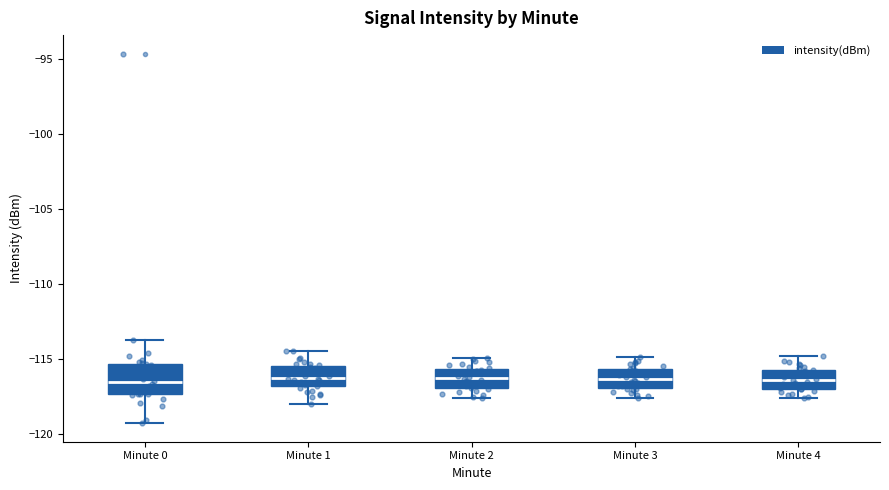

Where is the lower edge of the box for Minute 3 on the y-axis? The values are not printed on the chart, so give them approximately, as read against the axis.

-117.0